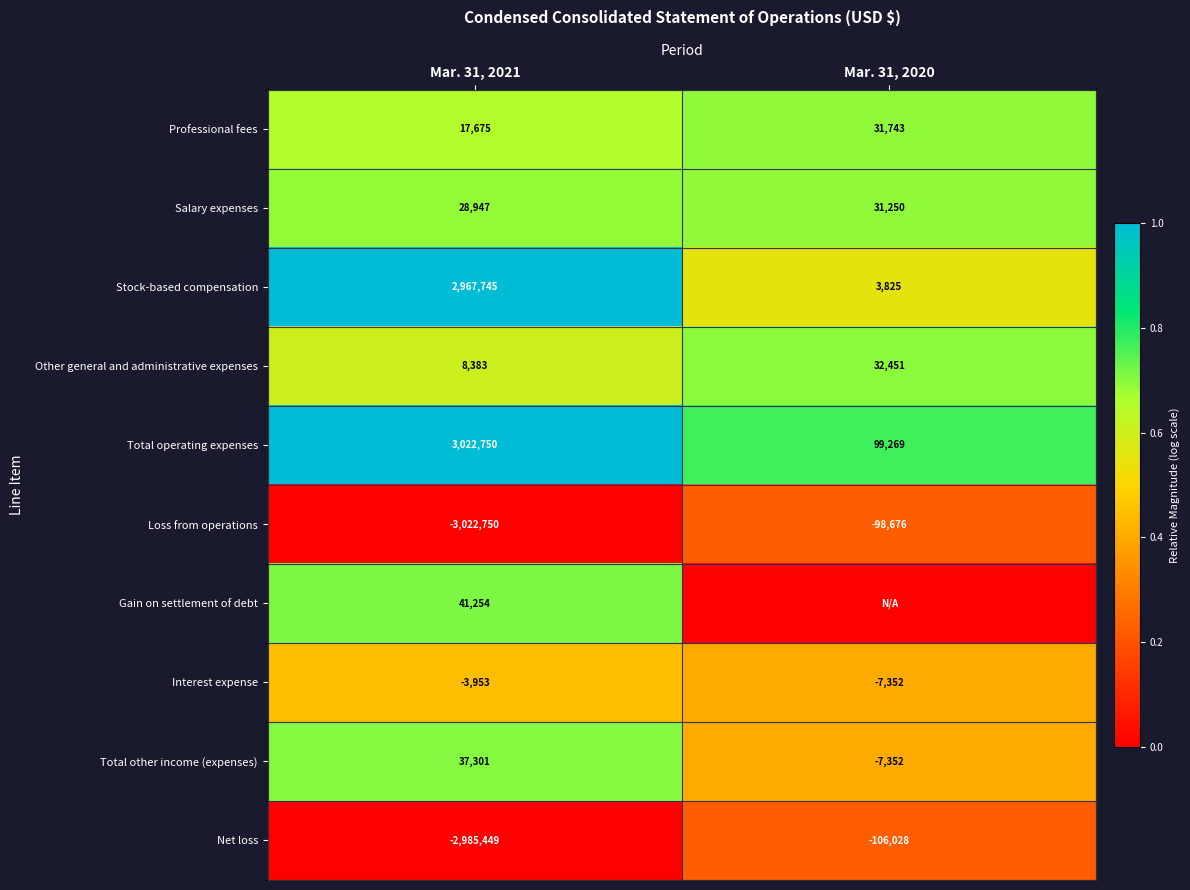

Rank the categories by Salary expenses value from lowest to highest.

Mar. 31, 2021, Mar. 31, 2020